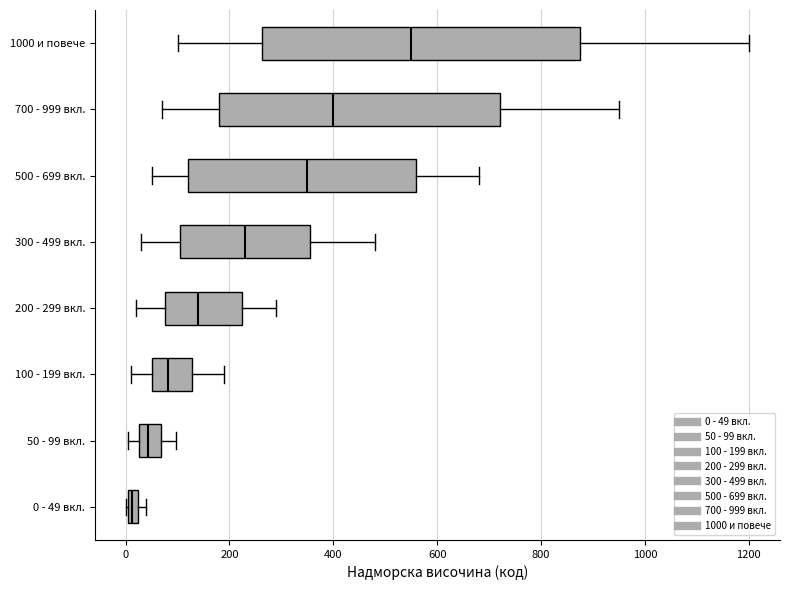

Which box's median line is the furthest to the left?

0 - 49 вкл.